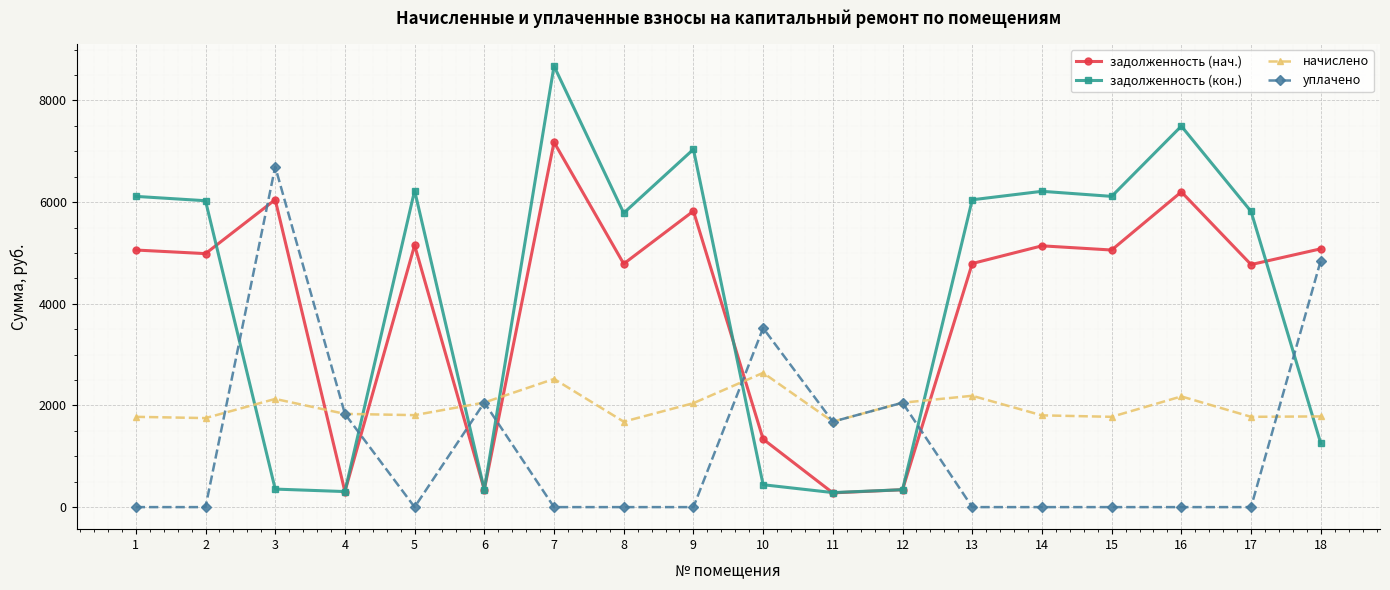

What is the maximum value shown in the chart?

8677.2